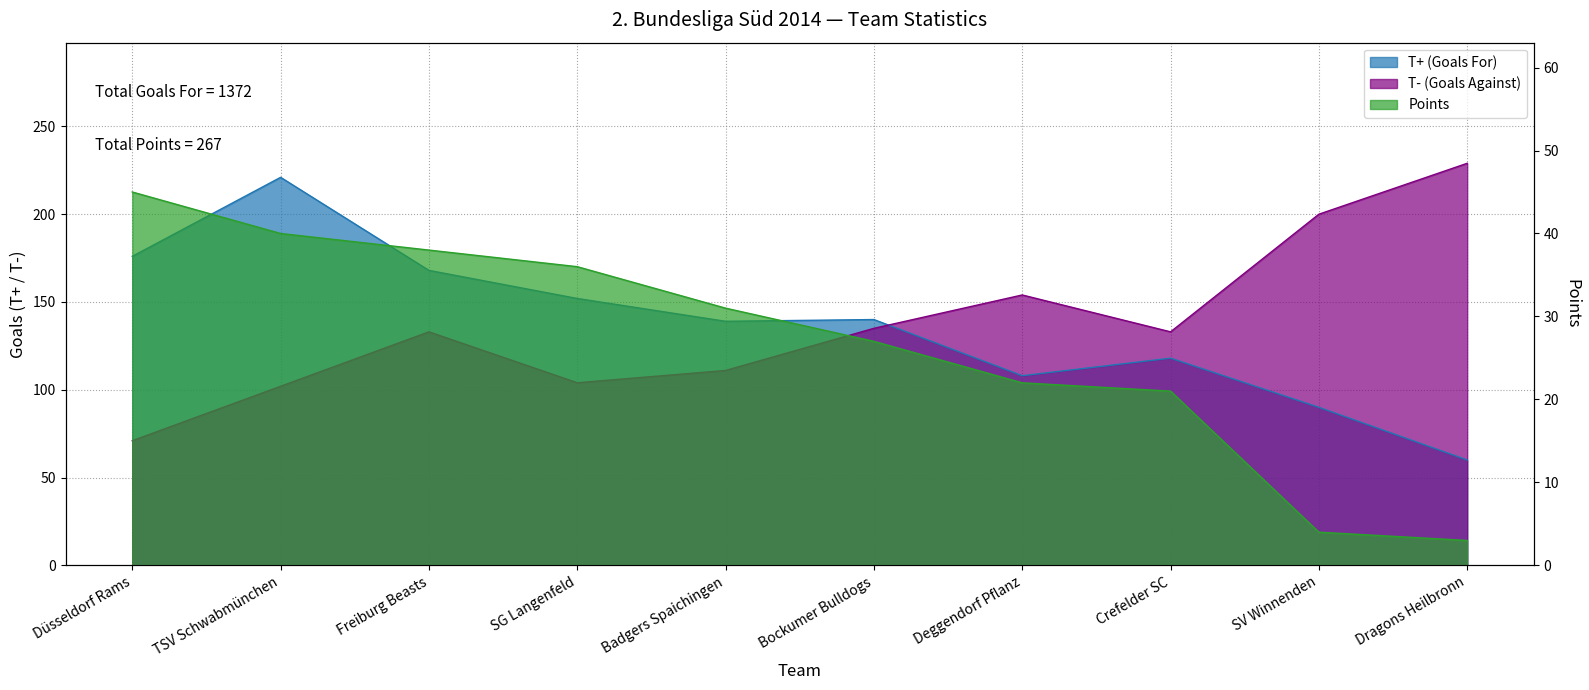

What is the value of the T- (Goals Against) point at the 4th from the left?

104